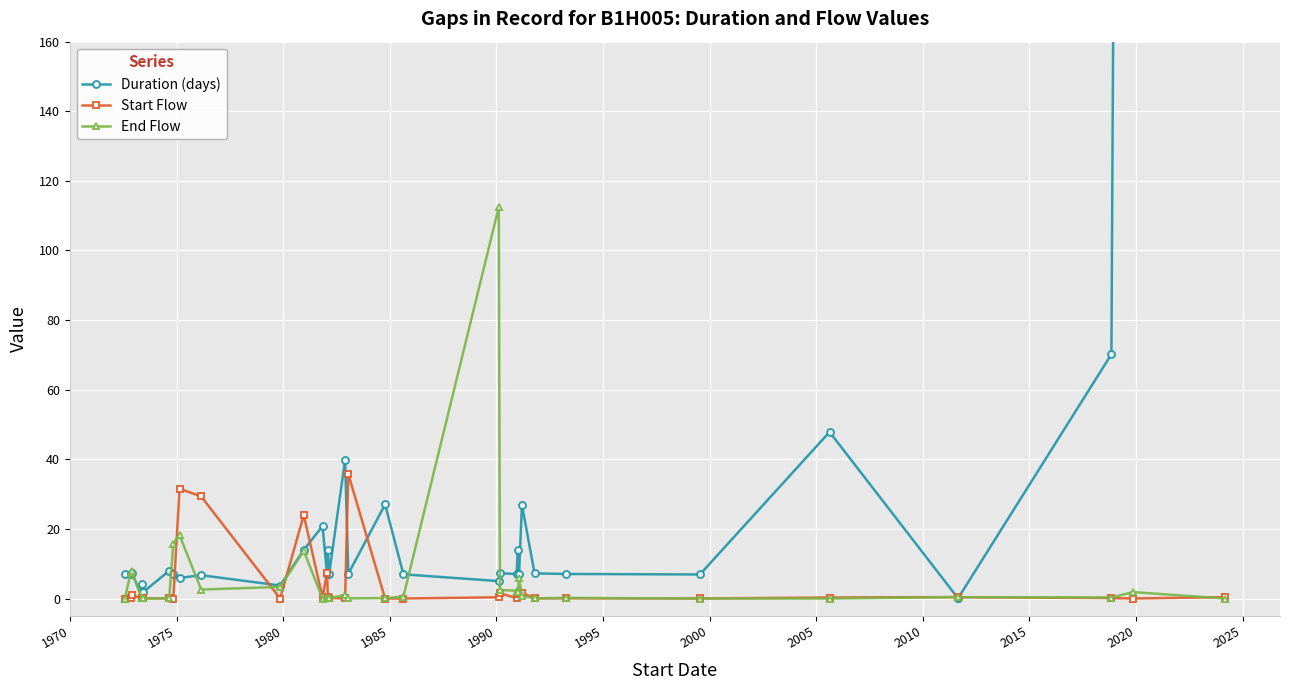

What is the value of the Duration (days) point at the 20th from the left?

7.0